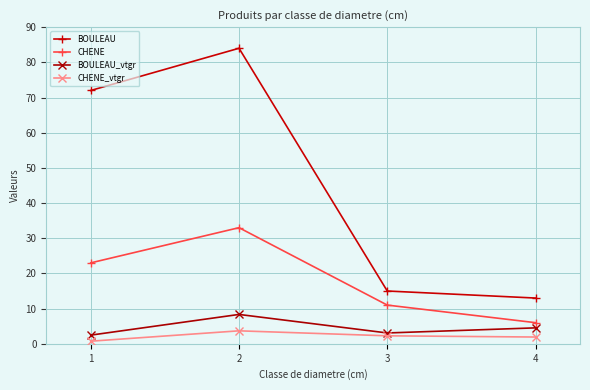

How many lines are shown in the chart?

4